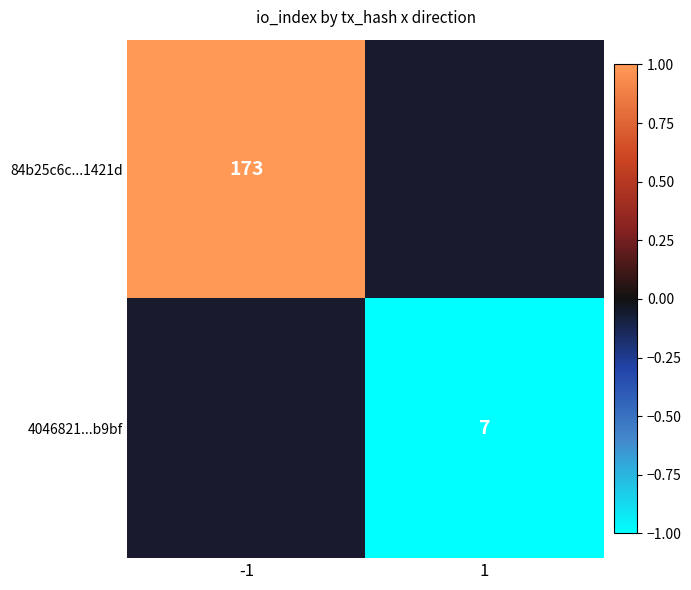

Which category has the lowest value across all series?

1